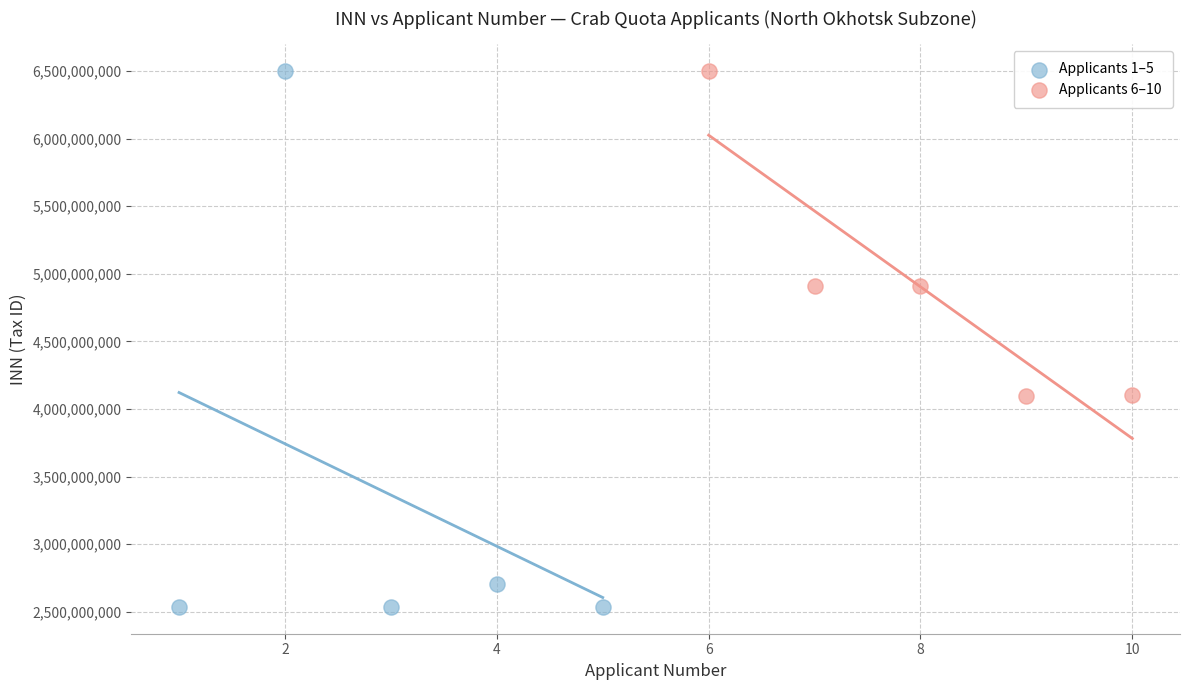

Which series has the largest Y range (max minus min)?

Applicants 1–5